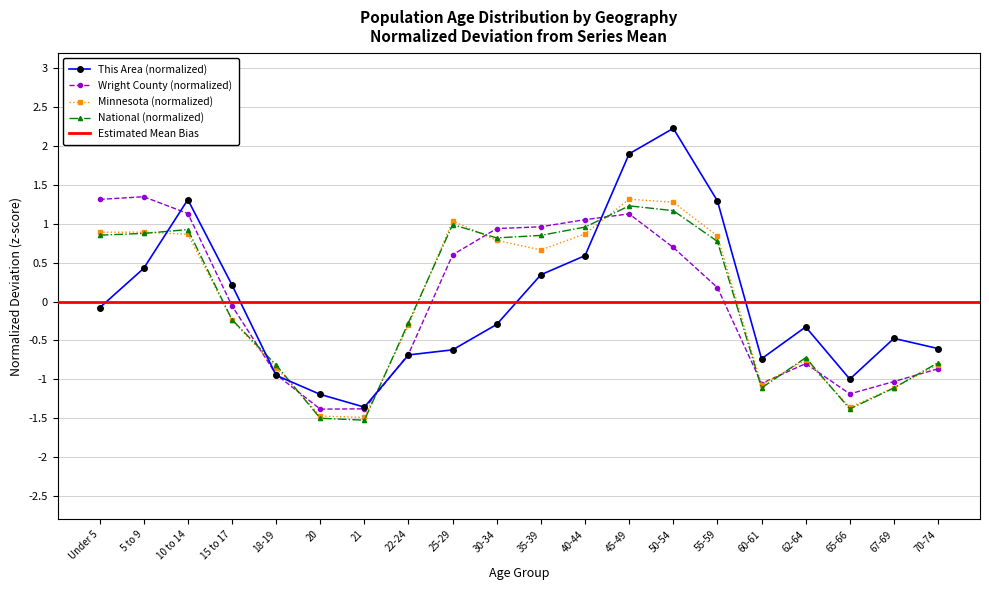

True or false: This Area and National intersect in this chart.

True